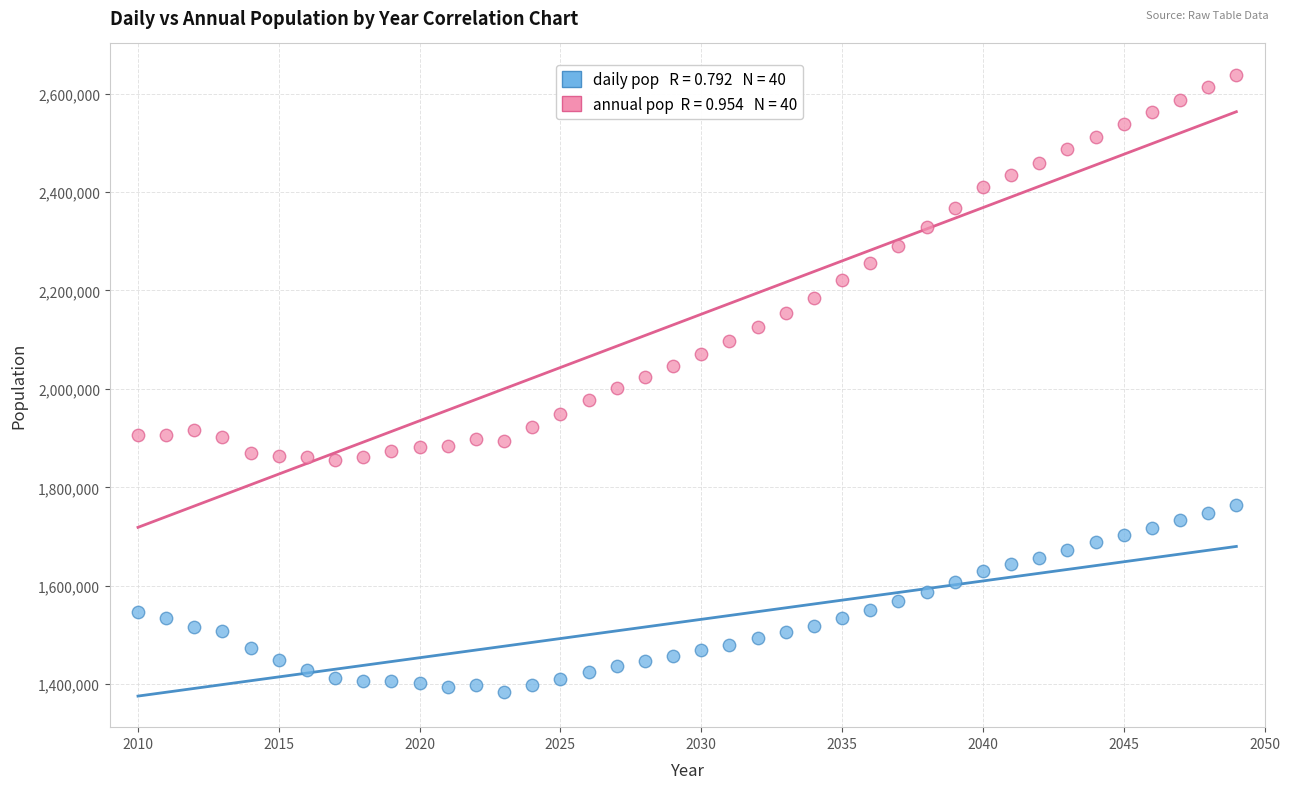

Across all data points, what is the range of Y values (max minus min)?

1254189.7